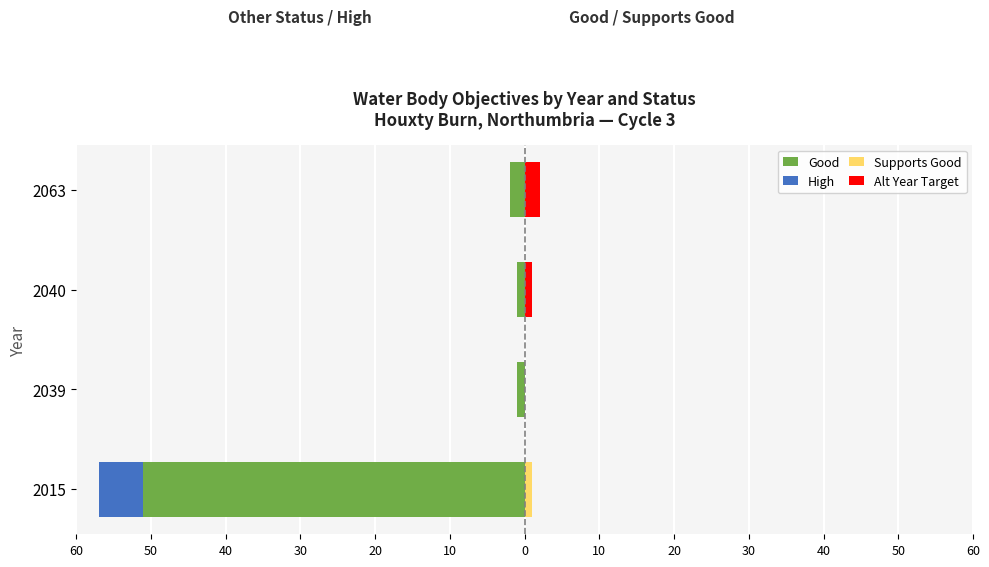

What is the difference between the maximum and minimum values in the High series?

6